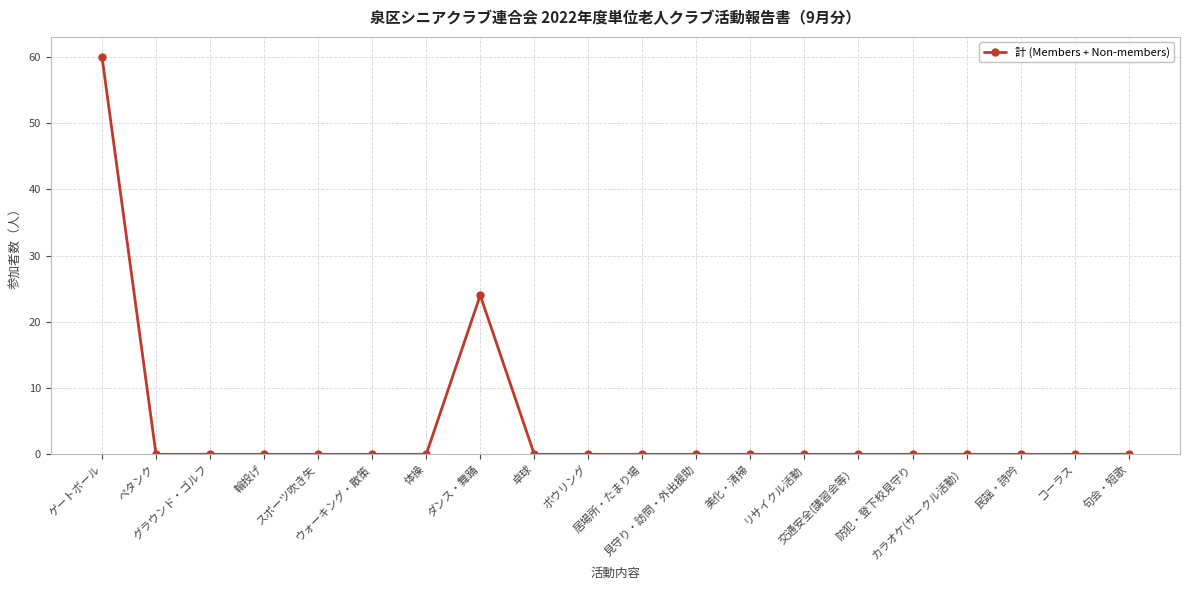

Reading left to right, list all the values displayed in this chart.

ゲートボール=60	ペタンク=0	グラウンド・ゴルフ=0	輪投げ=0	スポーツ吹き矢=0	ウォーキング・散策=0	体操=0	ダンス・舞踊=24	卓球=0	ボウリング=0	居場所・たまり場=0	見守り・訪問・外出援助=0	美化・清掃=0	リサイクル活動=0	交通安全(講習会等）=0	防犯・登下校見守り=0	カラオケ(サークル活動）=0	民謡・詩吟=0	コーラス=0	句会・短歌=0